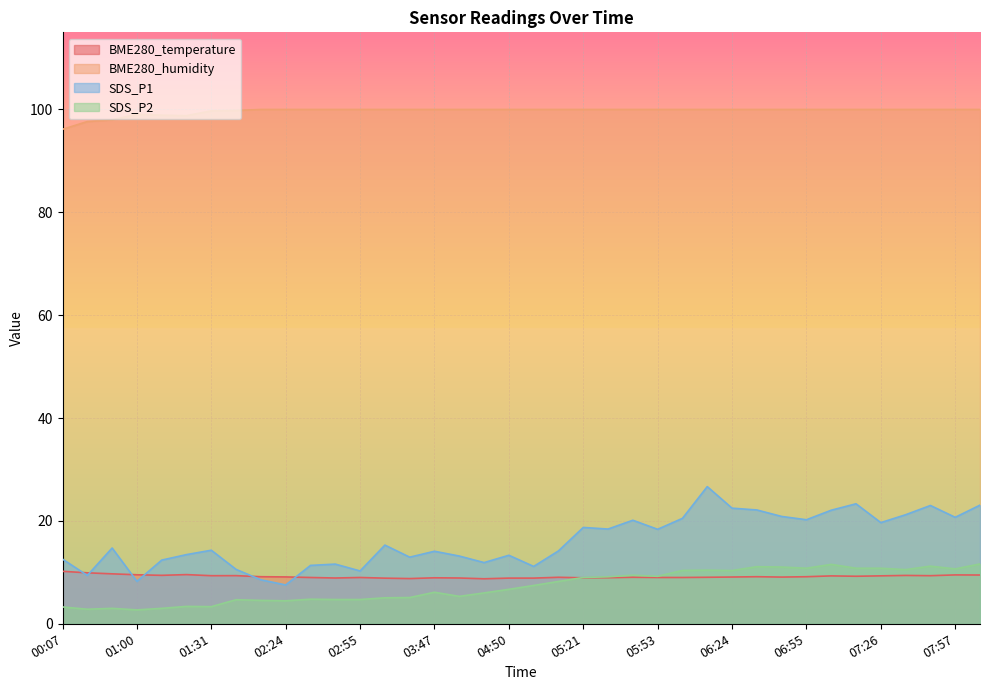

How many lines are shown in the chart?

4